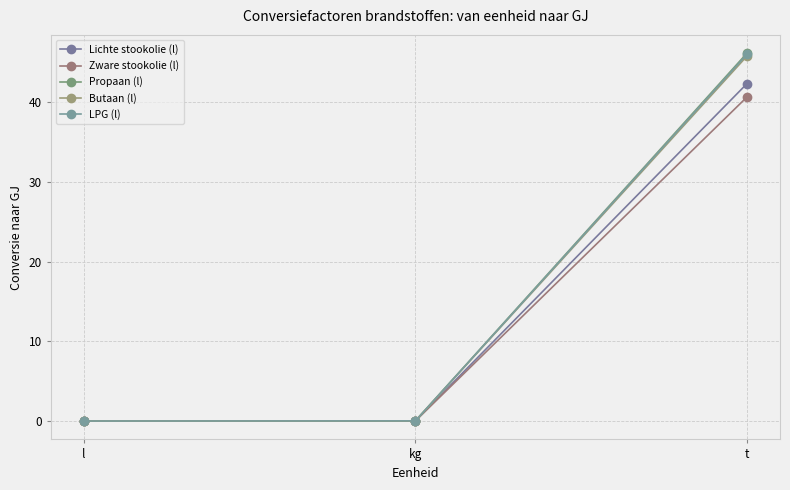

What are all the series names shown in the legend?

Lichte stookolie (l), Zware stookolie (l), Propaan (l), Butaan (l), LPG (l)